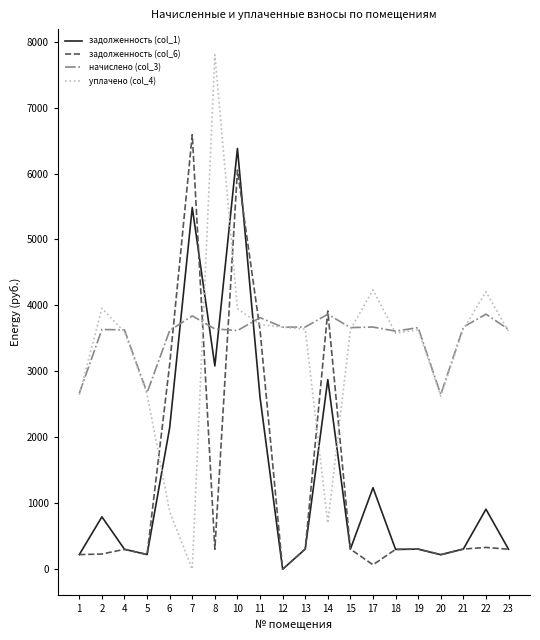

What is the lowest value of the начислено (col_3) series?

2649.8